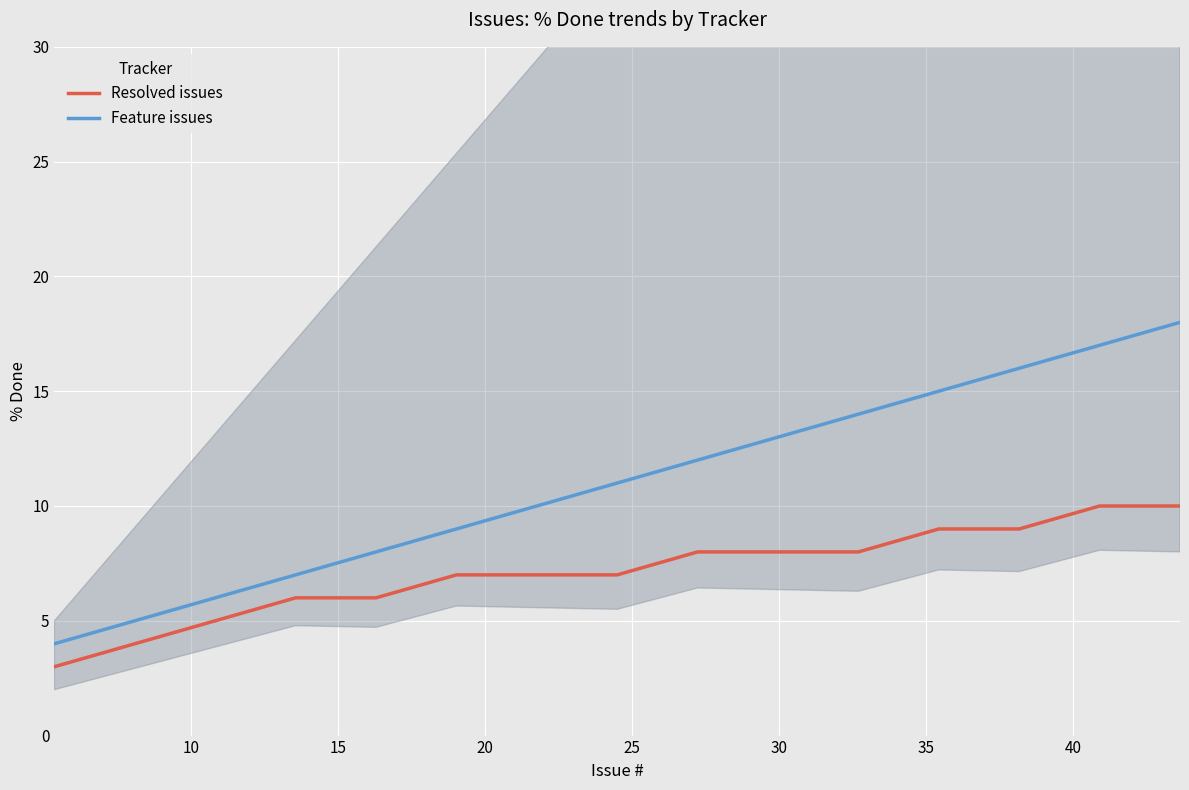

At how many categories does at least one series exceed 11?

7